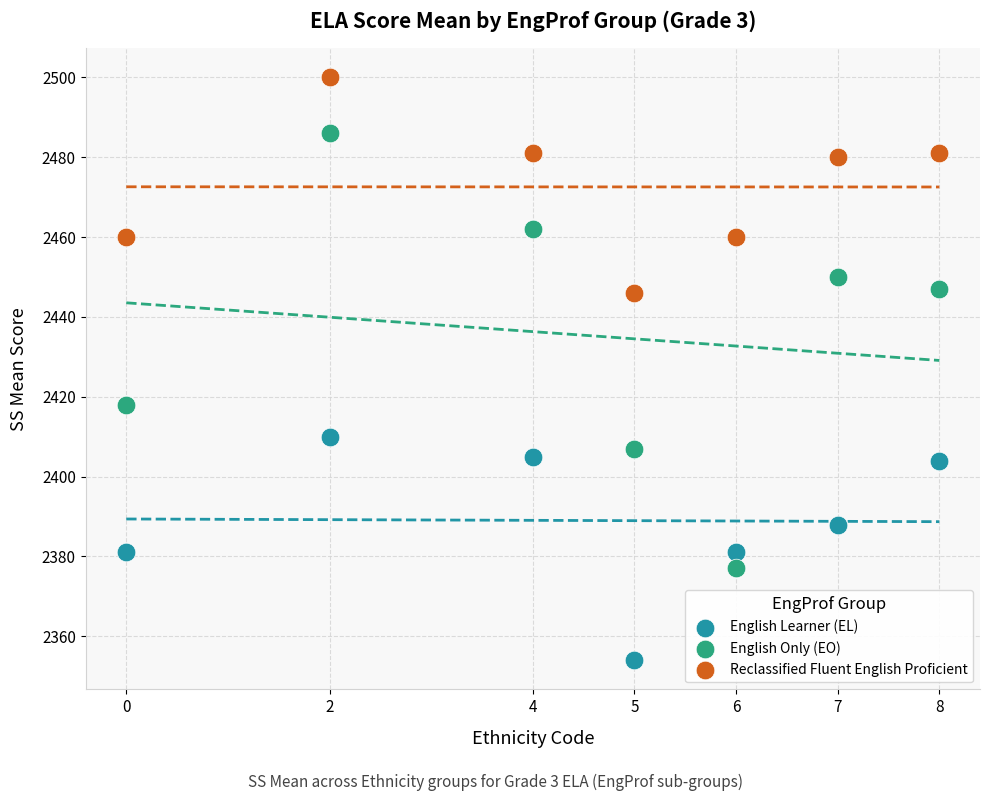

In the English Only (EO) series, what Y value is closest to 2431?

2418